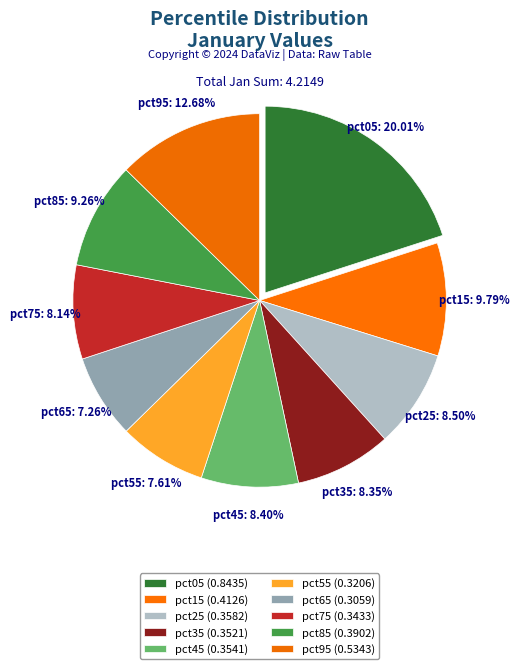

How many slices are in this pie chart?

10